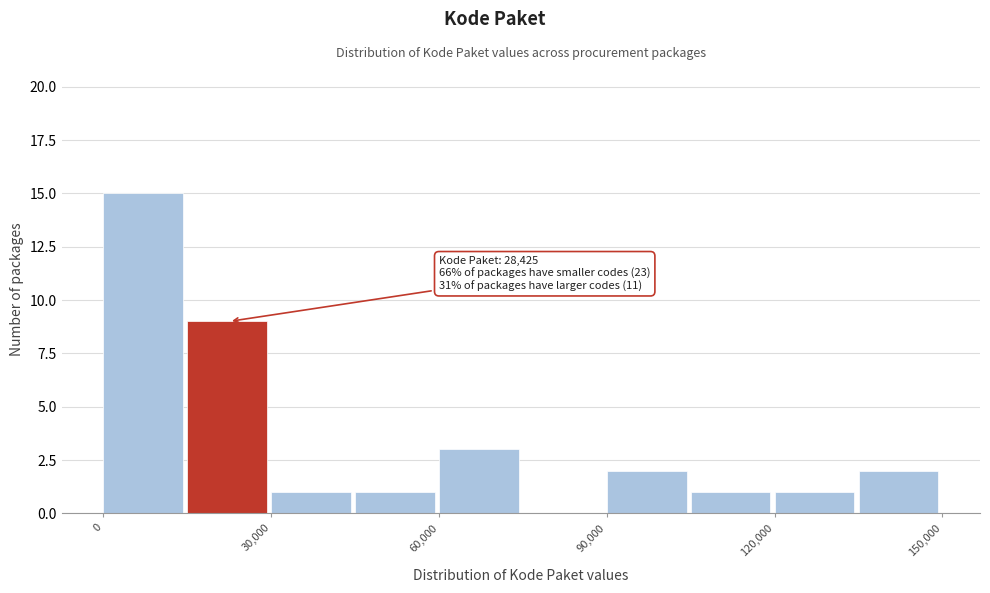

Read against the x-axis, roughly where is the centre of the tallest bar?

5000